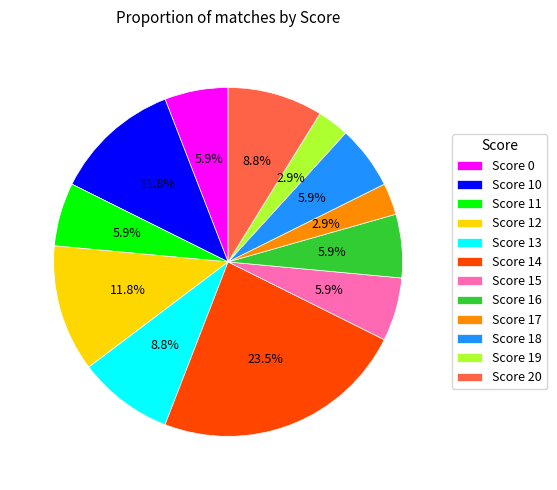

Combined, do Score 17 and Score 0 account for over 50%?

No